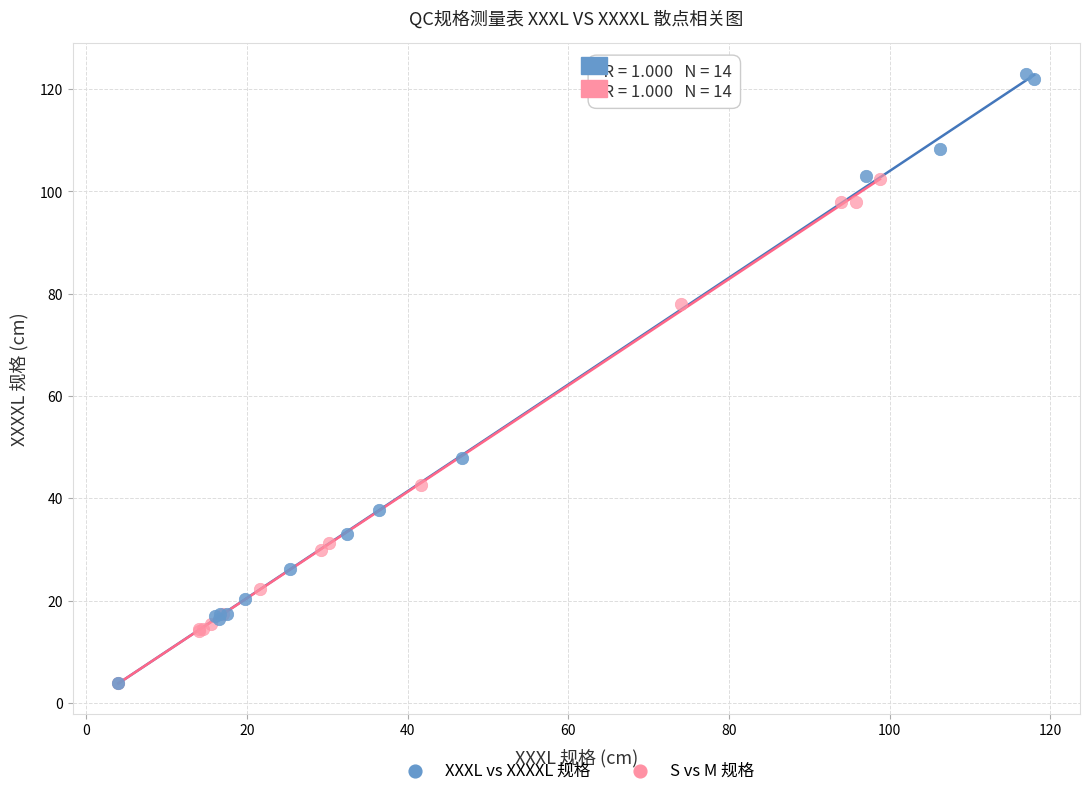

Which series has the widest spread of Y values?

XXXL vs XXXXL 规格